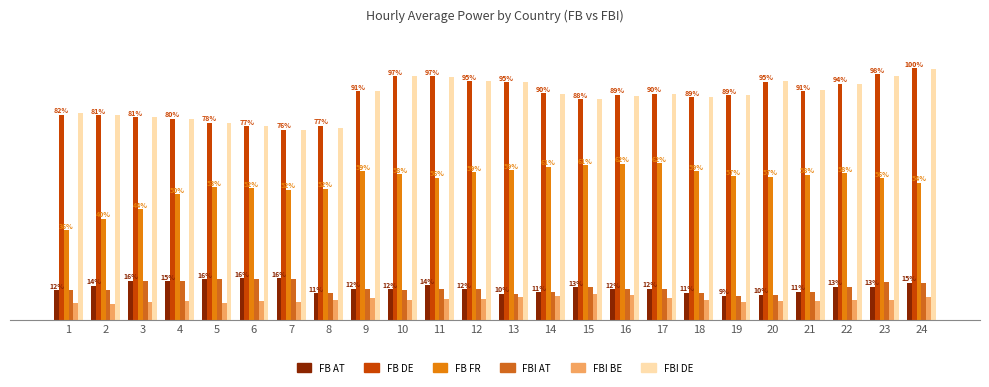

Reading left to right, transcribe all the data shown in this chart.

FB AT: 11.7	13.6	15.5	15.4	16.1	16.5	16.4	10.6	12.3	12.1	13.7	12.1	10.3	10.9	13.0	12.2	12.2	10.7	9.5	9.8	11.1	13.0	13.1	14.8
FB DE: 81.5	81.3	80.6	79.9	78.3	76.9	75.5	77.1	91.0	96.8	96.8	94.9	94.5	90.0	87.6	89.4	89.9	88.5	89.3	94.7	90.8	94.0	97.7	100.0
FB FR: 35.7	40.2	43.9	50.0	52.7	52.3	51.8	52.1	59.1	57.8	56.4	58.7	59.4	60.8	61.4	62.0	62.3	59.0	57.0	56.9	57.7	58.2	56.2	54.4
FBI AT: 11.7	11.8	15.5	15.4	16.0	16.4	16.2	10.8	12.1	11.7	12.3	12.1	10.3	10.9	12.9	12.1	12.2	10.7	9.5	9.8	11.1	13.1	14.8	14.8
FBI BE: 6.6	6.1	7.1	7.4	6.8	7.3	7.1	7.8	8.5	8.0	8.3	8.3	9.1	9.6	10.1	9.7	8.8	7.7	7.0	7.3	7.4	8.0	8.0	9.1
FBI DE: 82.2	81.3	80.6	79.9	78.3	76.9	75.6	76.3	91.1	96.8	96.7	94.9	94.5	90.0	87.8	88.9	89.8	88.4	89.4	95.1	91.4	93.7	97.0	99.6